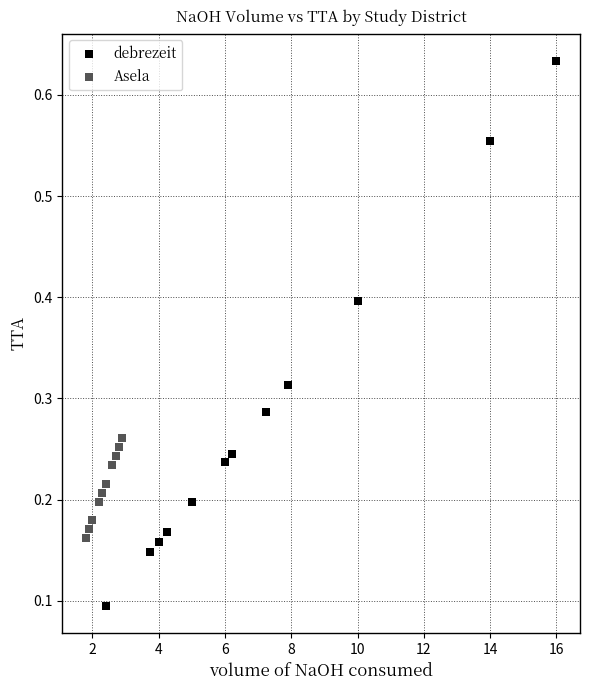

Which series reaches the maximum Y coordinate?

debrezeit